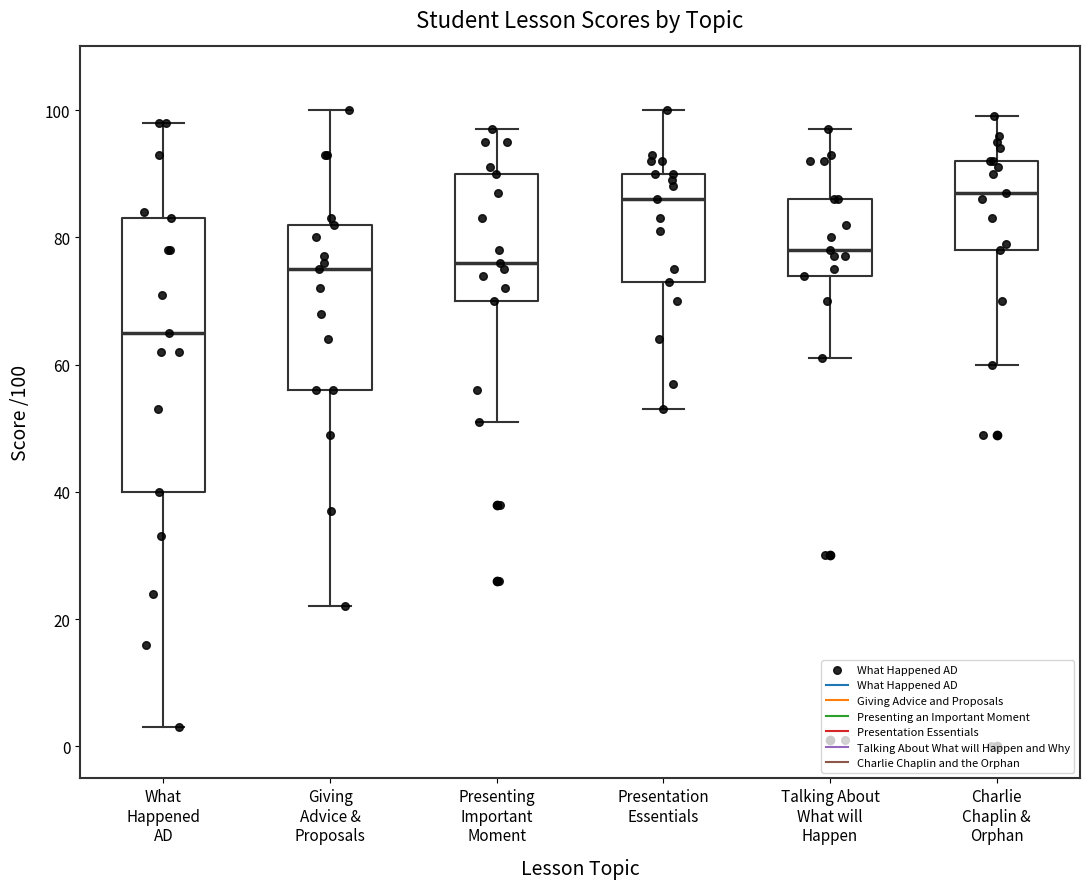

Comparing the boxes themselves (not the whiskers), which one is the tallest?

What Happened AD